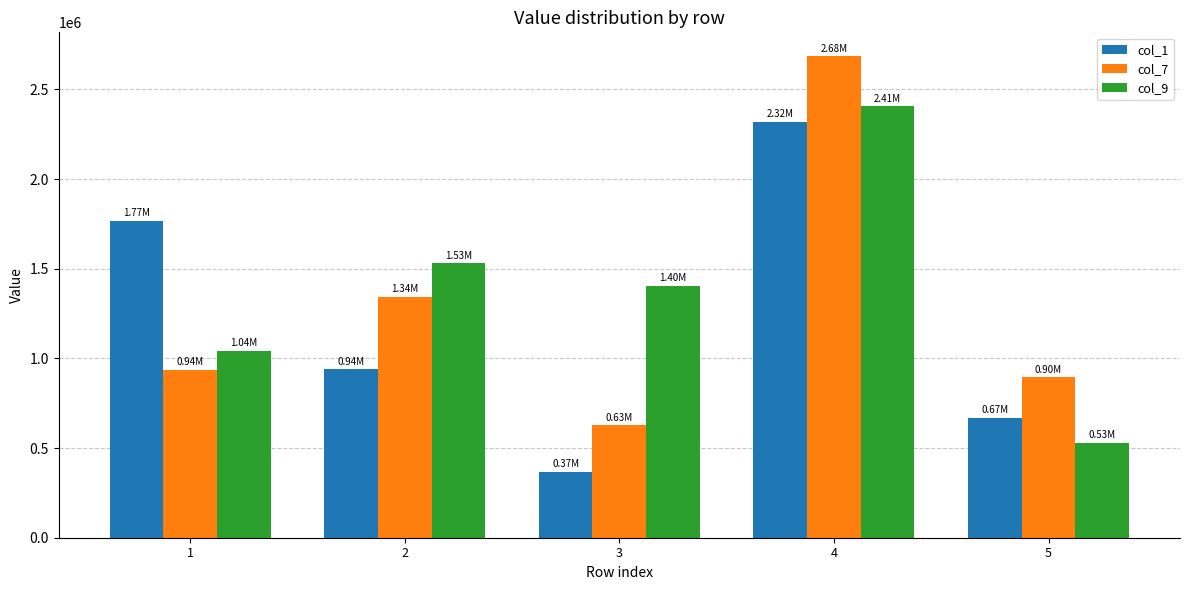

What is the minimum value for col_7?

626229.0